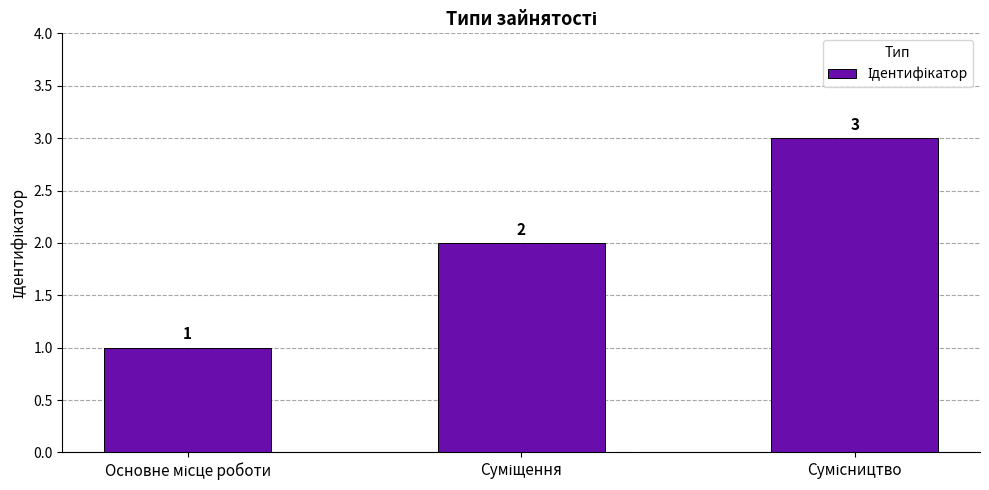

What is the value of the 1st bar from the left?

1